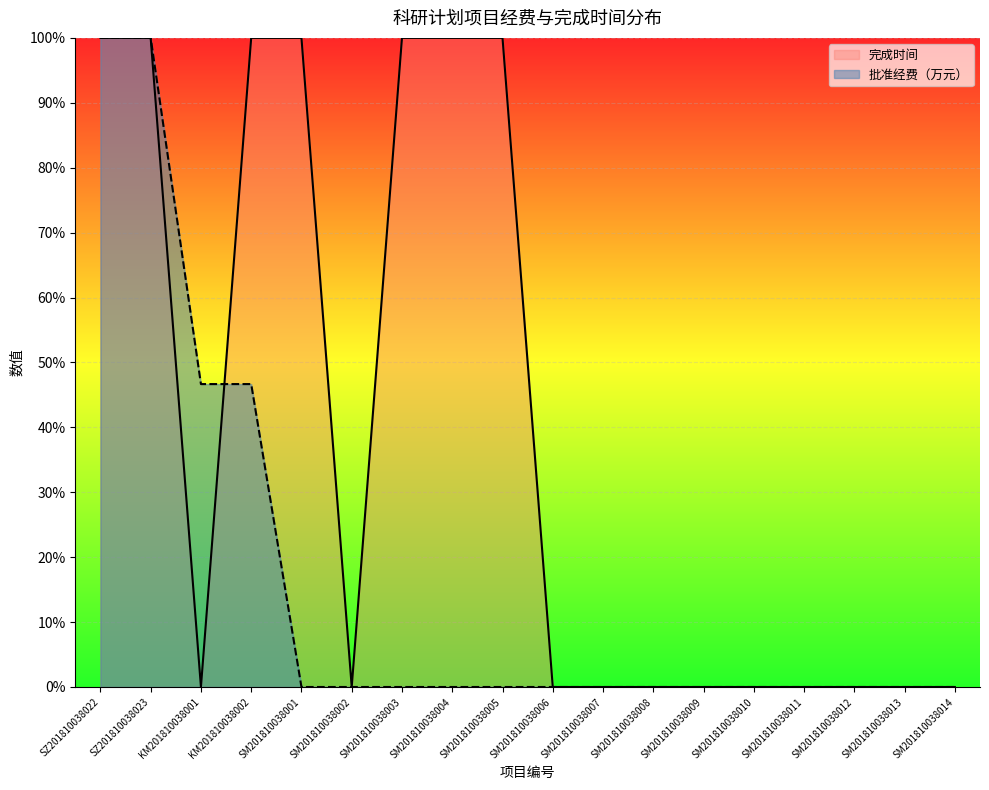

Count the 完成时间 values in the range 0 to 100.

18